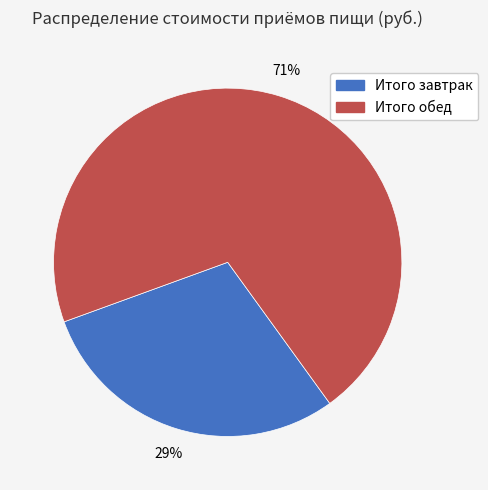

Which slice is the largest?

Итого обед